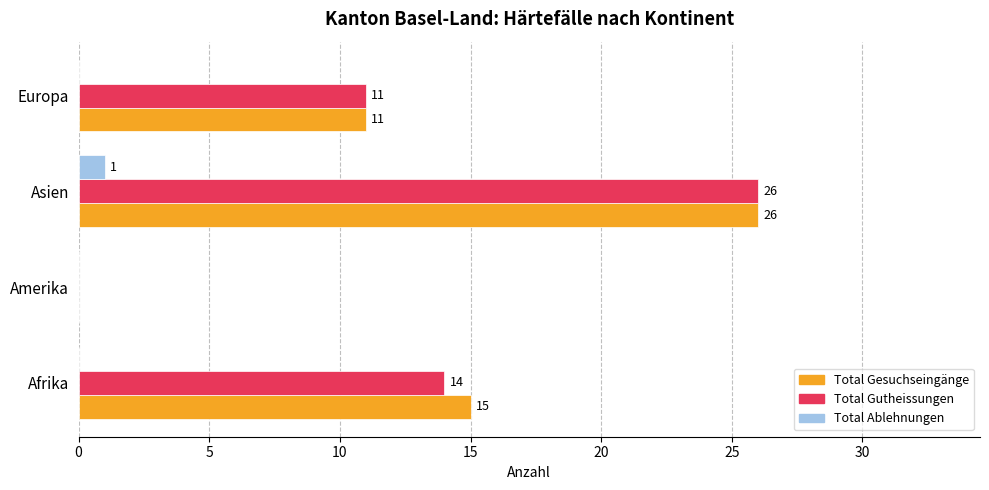

At which label does Total Gesuchseingänge reach its peak?

Asien